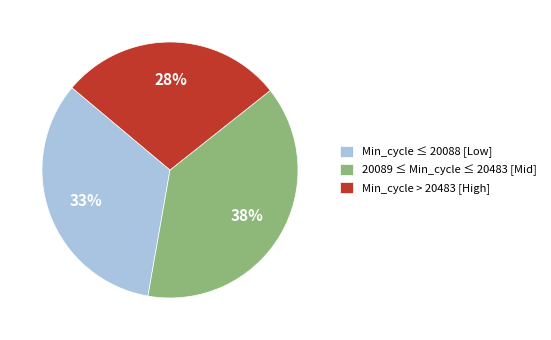

To the nearest percent, what portion does Min_cycle > 20483 [High] represent?

28%